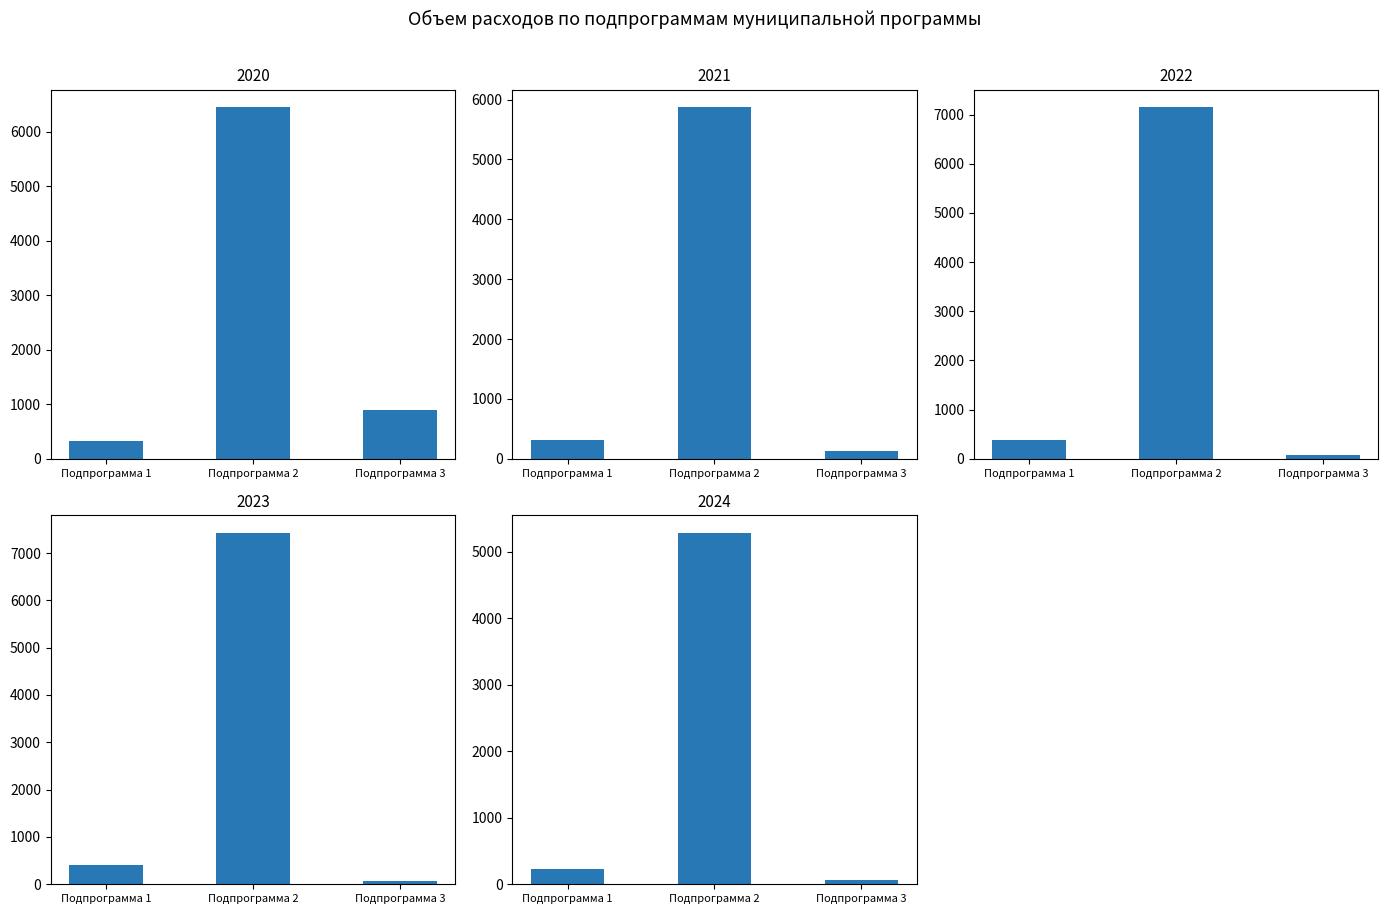

Reading left to right, extract all data points from this chart.

2020: Подпрограмма 1=329.3	Подпрограмма 2=6451.2	Подпрограмма 3=904.5
2021: Подпрограмма 1=315.0	Подпрограмма 2=5872.0	Подпрограмма 3=127.4
2022: Подпрограмма 1=385.5	Подпрограмма 2=7150.4	Подпрограмма 3=70.0
2023: Подпрограмма 1=400.9	Подпрограмма 2=7433.4	Подпрограмма 3=70.0
2024: Подпрограмма 1=228.0	Подпрограмма 2=5285.0	Подпрограмма 3=70.0